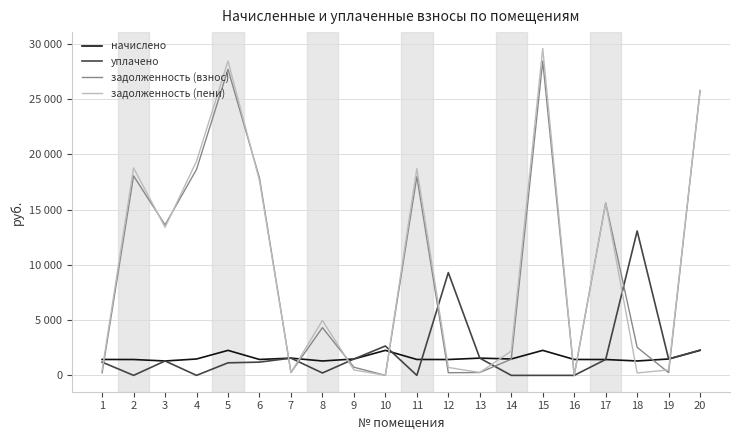

Is it true that уплачено equals 9297.1 at 12?

True